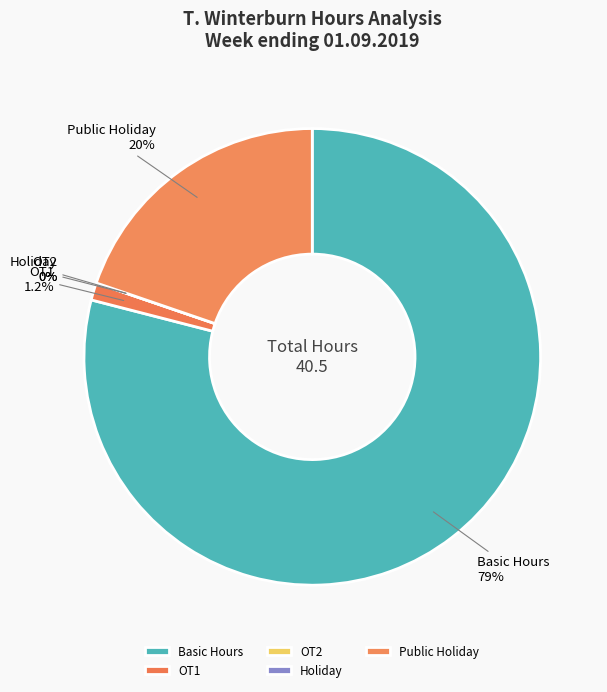

To the nearest percent, what is the combined percentage of Public Holiday and OT2?

20%